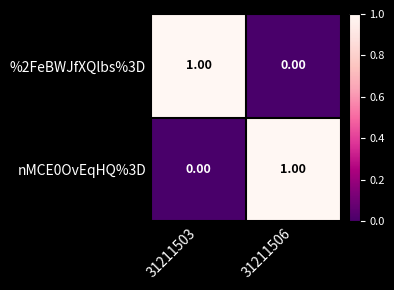

Rank the series at 31211506 from lowest to highest value.

%2FeBWJfXQlbs%3D, nMCE0OvEqHQ%3D